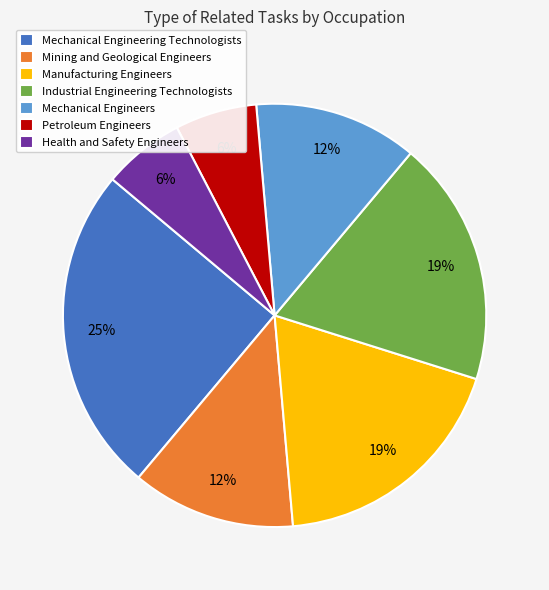

To the nearest percent, what portion does Health and Safety Engineers represent?

6%